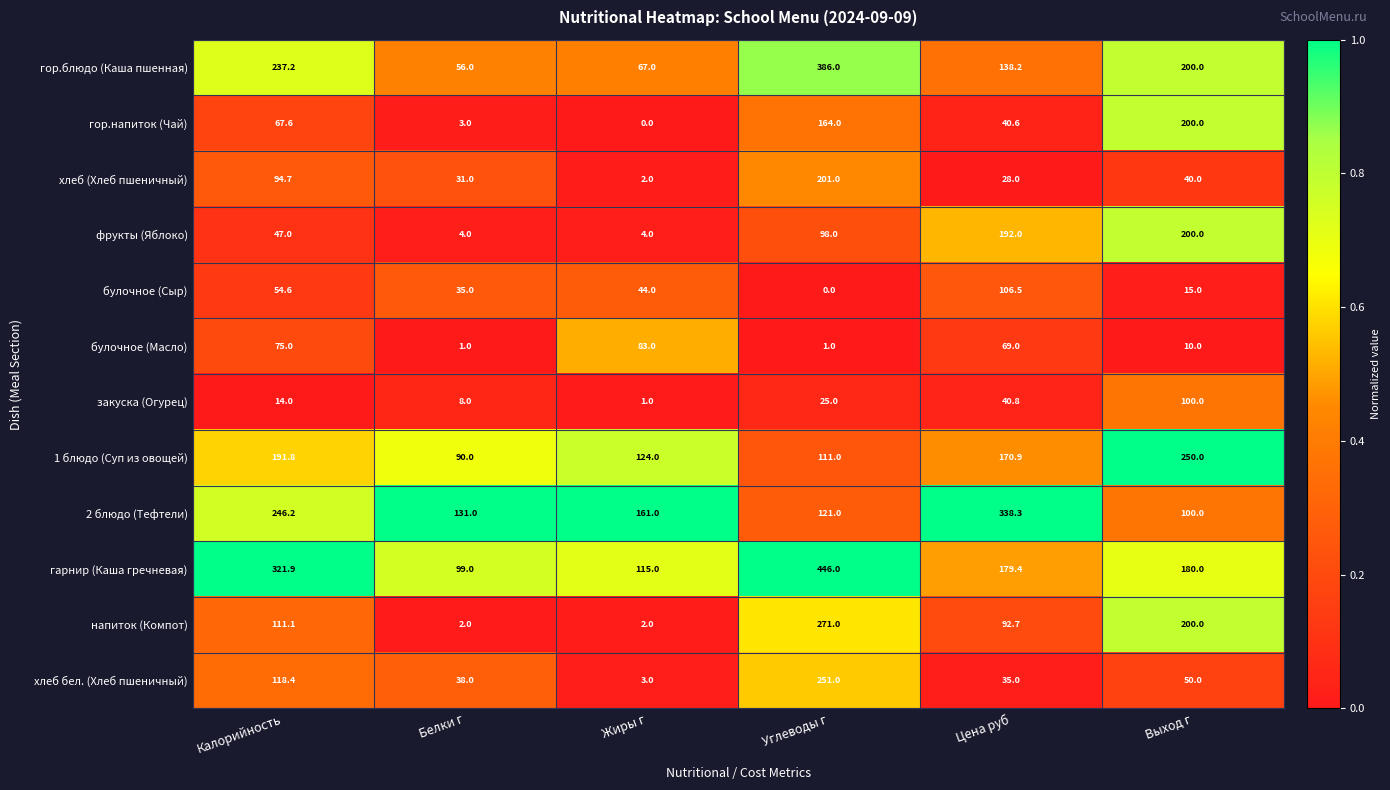

At which category is the sum across all series the highest?

Углеводы г